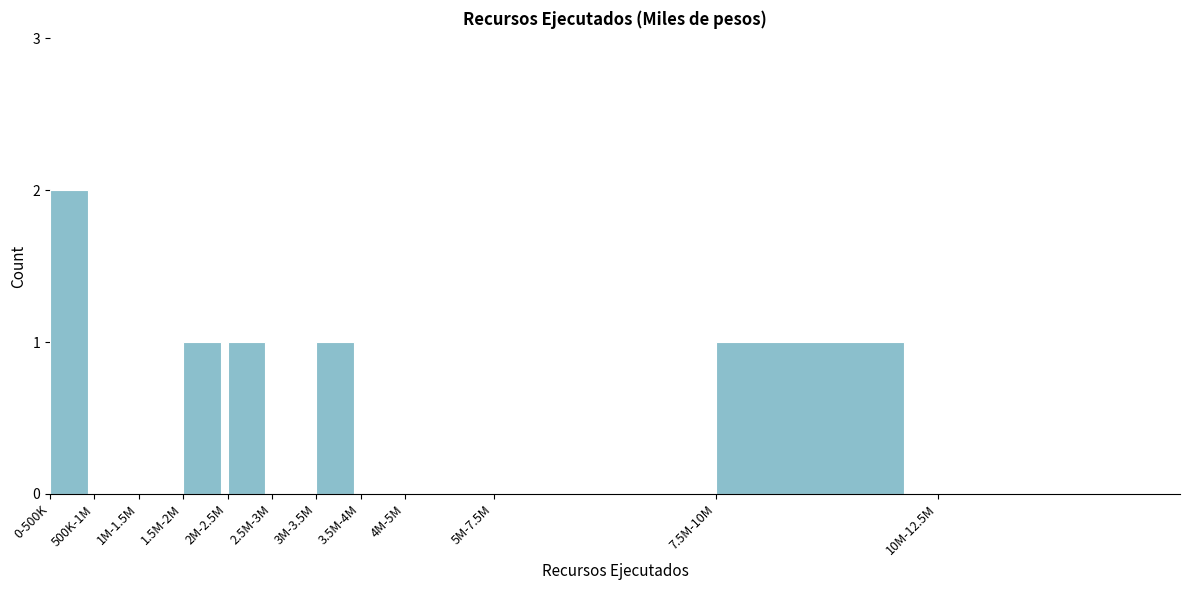

What is the sum of all values?

6